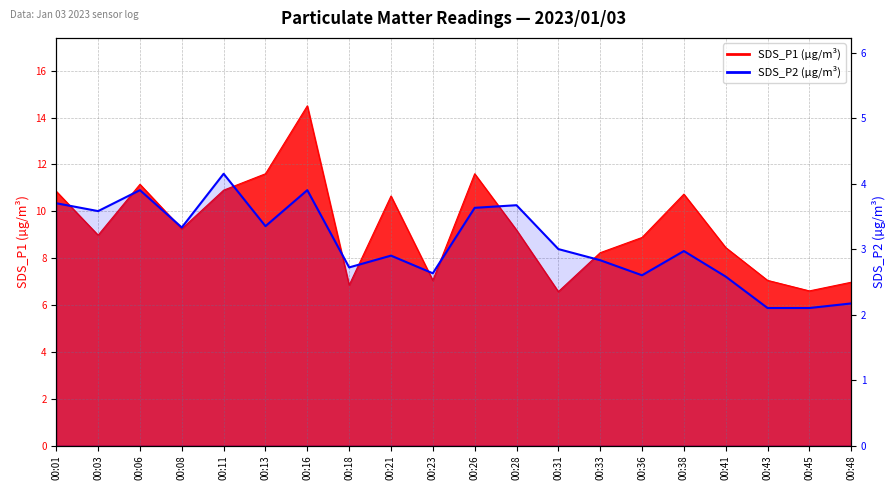

How many values are below 3?

10